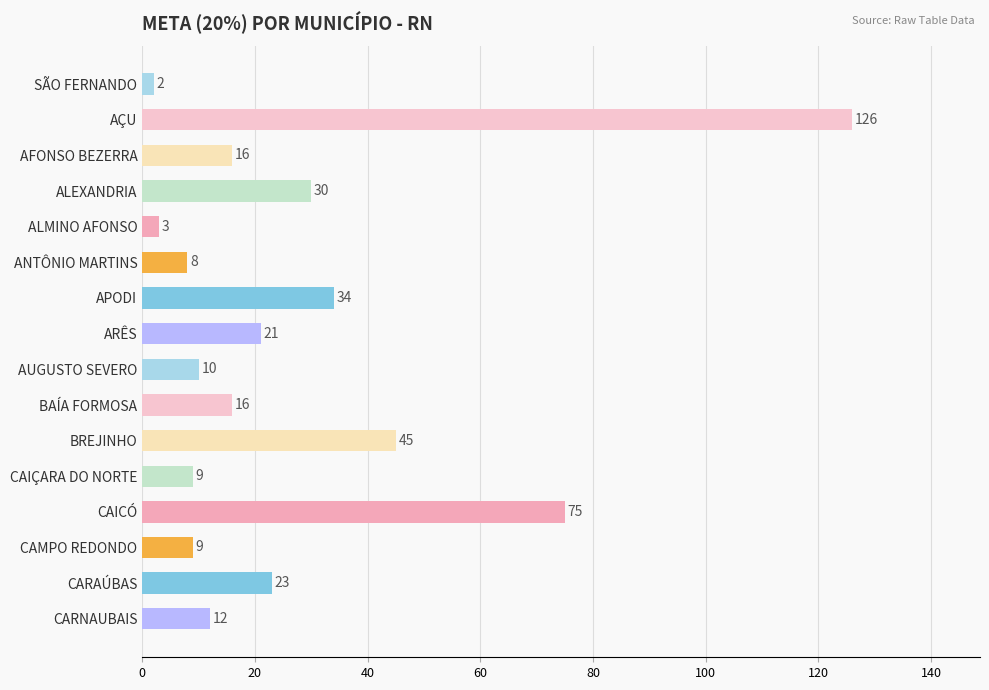

What is the change in value from ALEXANDRIA to CARNAUBAIS?

-18